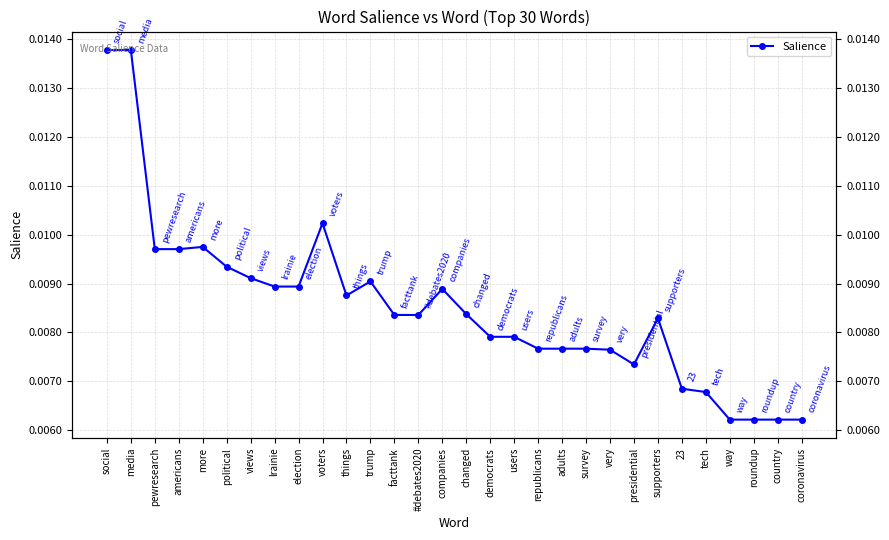

What is the label of the 11th point from the left?

things